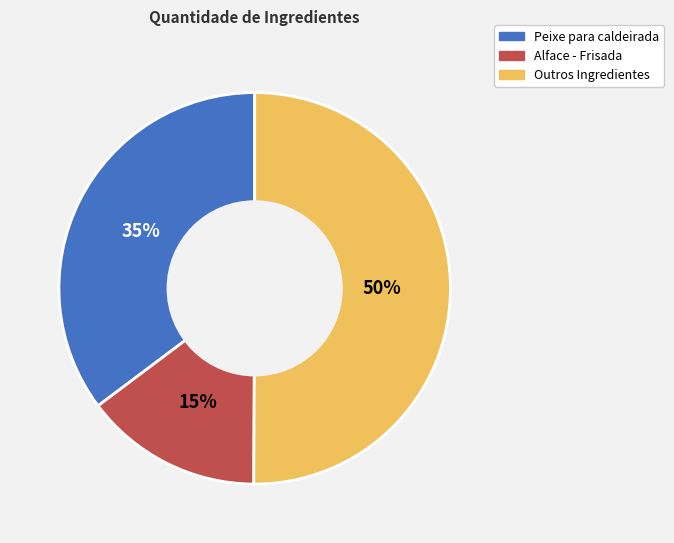

Which has a higher value, Outros Ingredientes or Alface - Frisada?

Outros Ingredientes